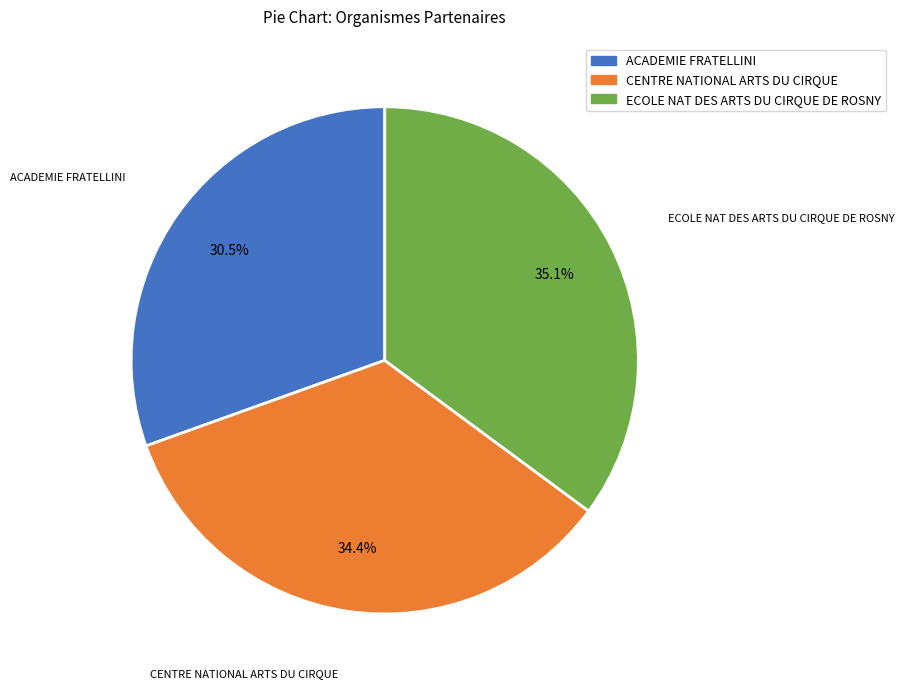

The CENTRE NATIONAL ARTS DU CIRQUE slice represents 24% of the pie. True or false?

False